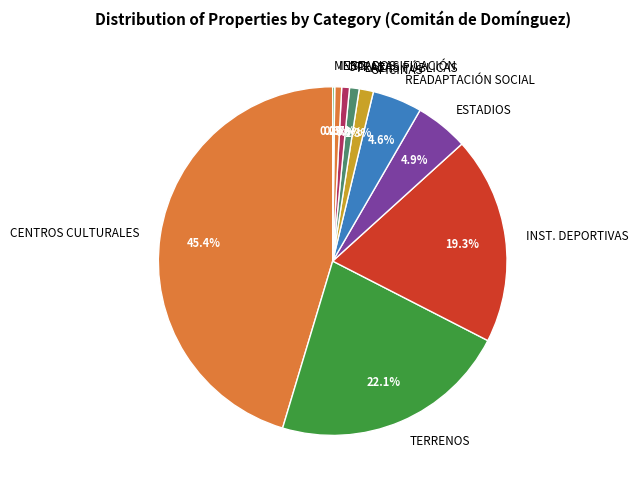

Which category has the biggest portion of the pie?

CENTROS CULTURALES